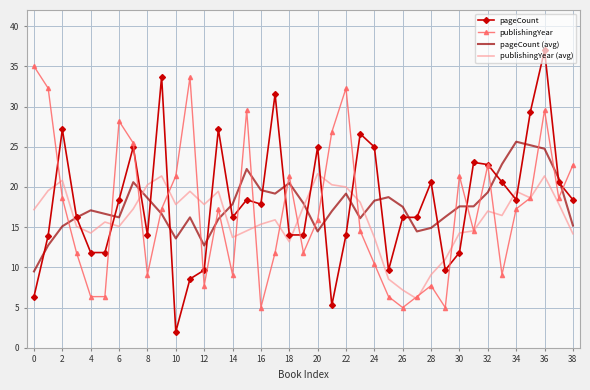

What is the maximum value shown in the chart?

37.0